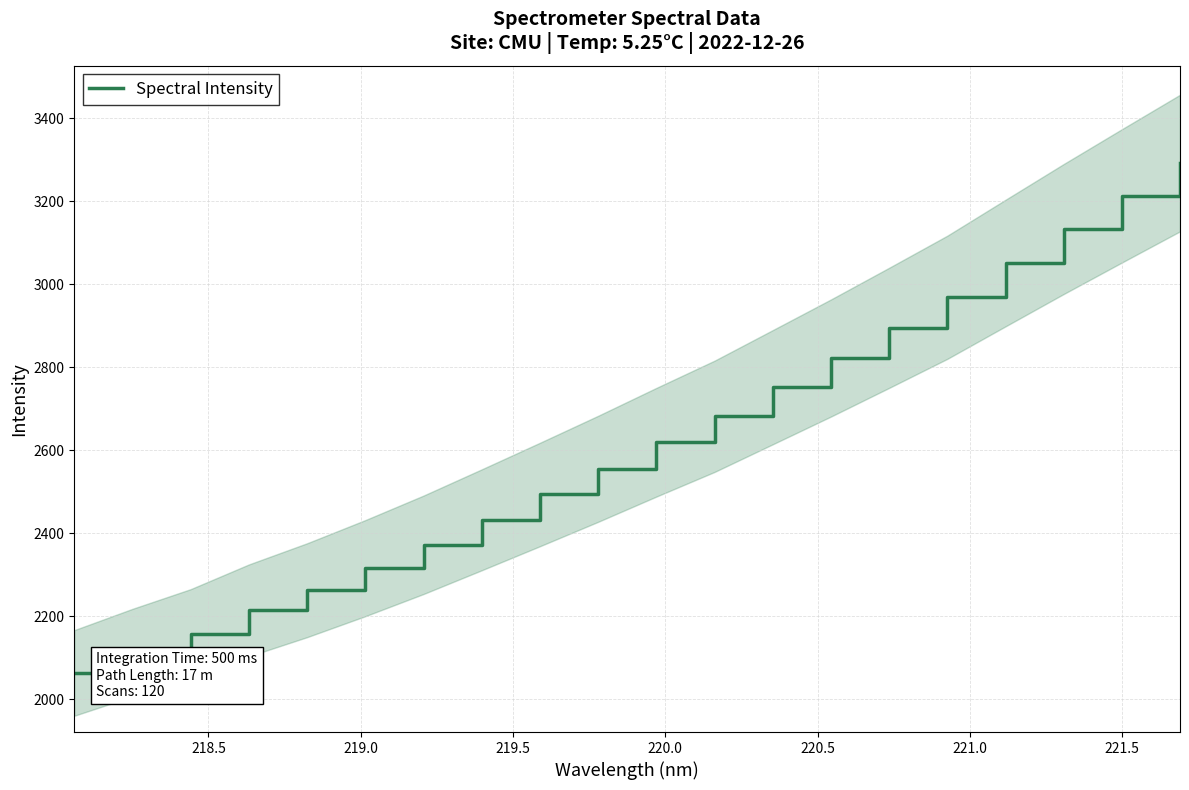

True or false: the data has more than 0 interior local peaks.

False